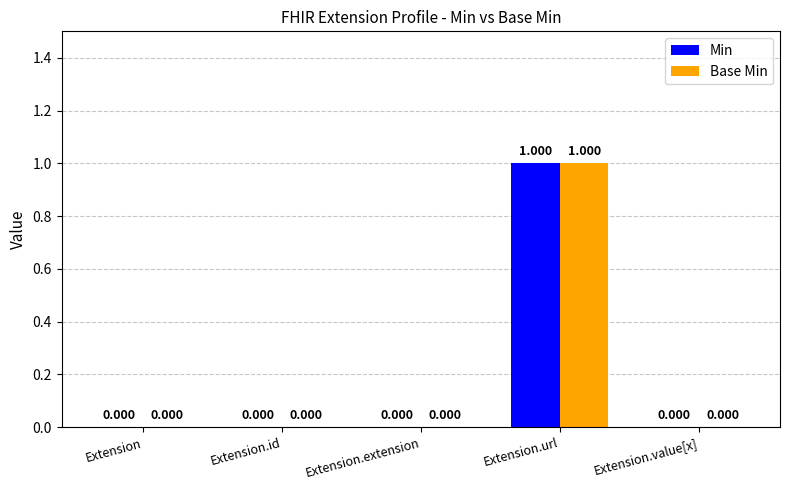

How many distinct data groups are displayed?

2